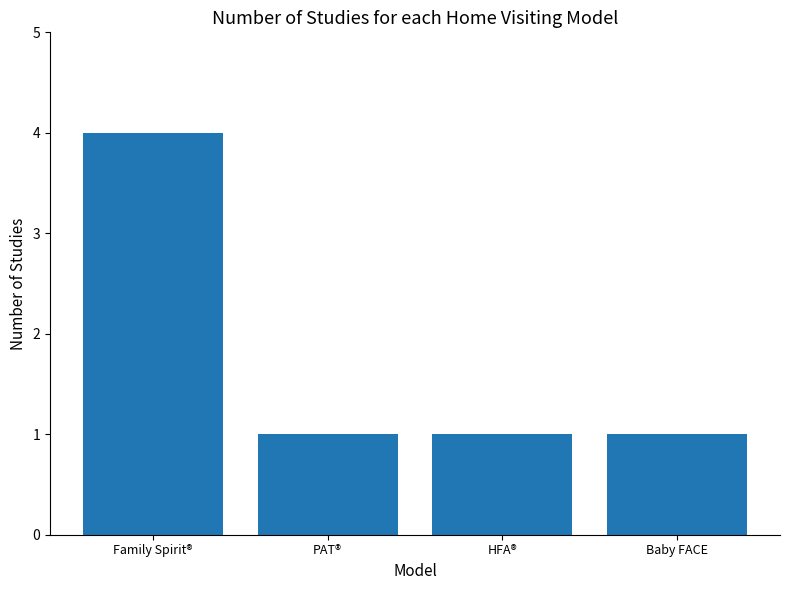

Reading left to right, extract all data points from this chart.

Family Spirit®=4	PAT®=1	HFA®=1	Baby FACE=1